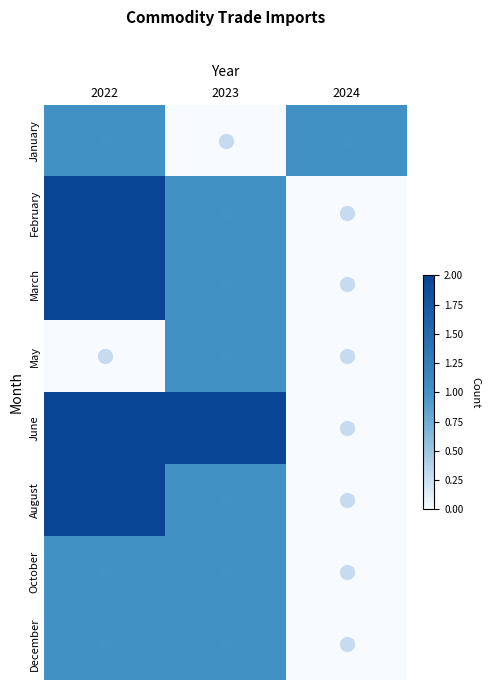

Rank the series at 2023 from lowest to highest value.

January, February, March, May, August, October, December, June